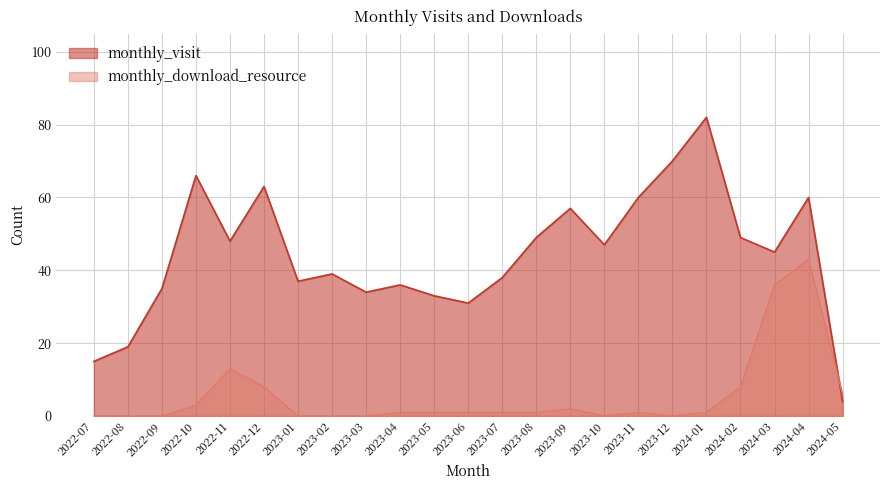

How many lines are shown in the chart?

2